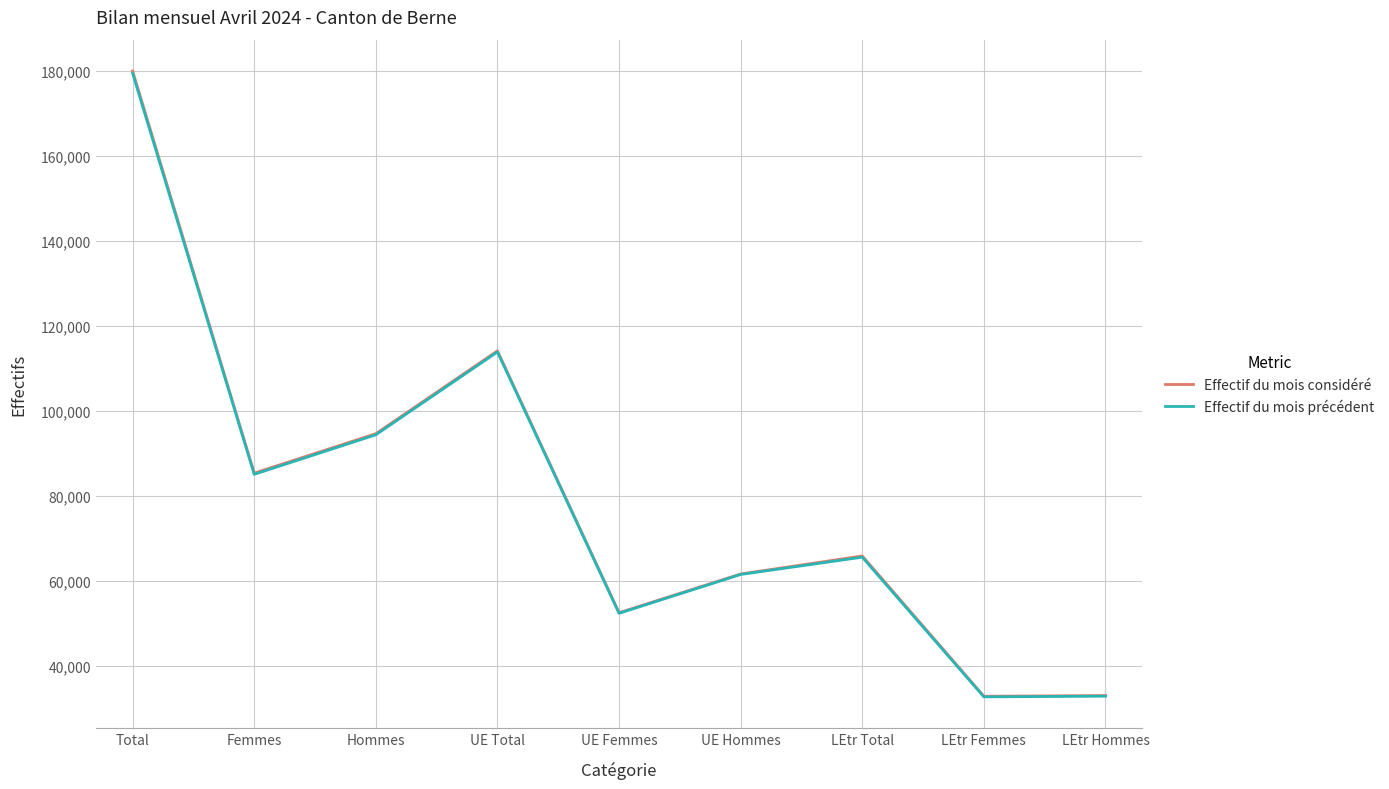

At which category is the sum across all series the highest?

Total